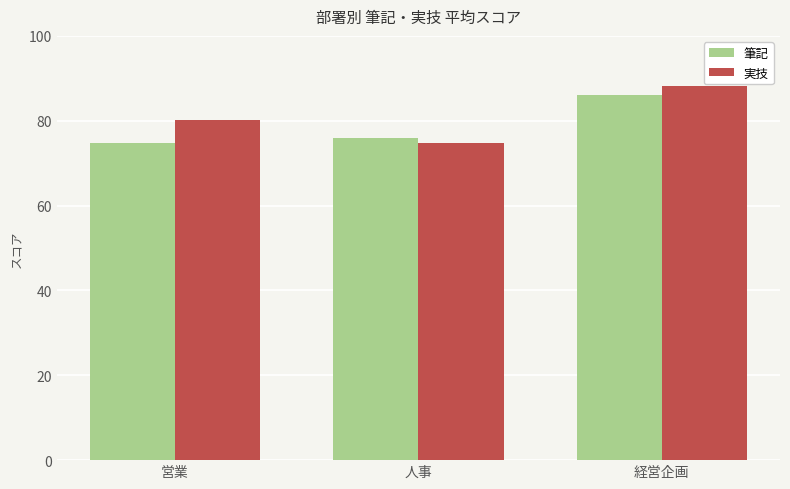

The value of 筆記 at 営業 is 126.7. True or false?

False